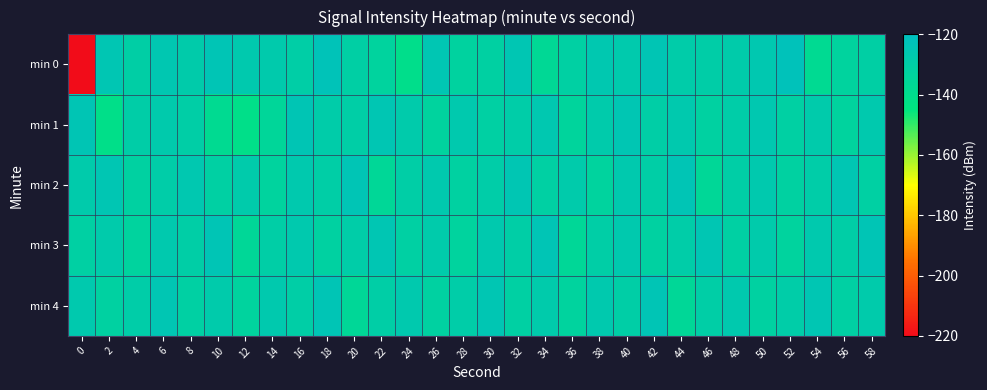

Rank the series at 10 from highest to lowest value.

min 3, min 0, min 4, min 2, min 1